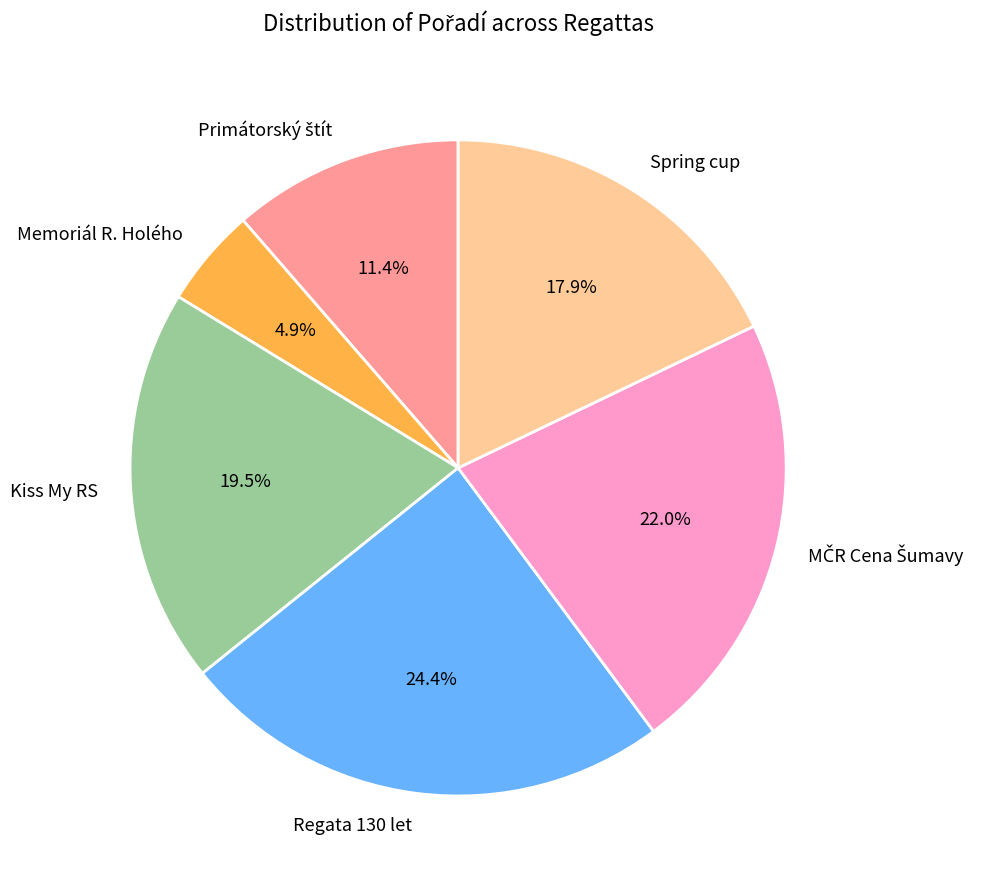

What is the smallest slice in the pie chart?

Memoriál R. Holého